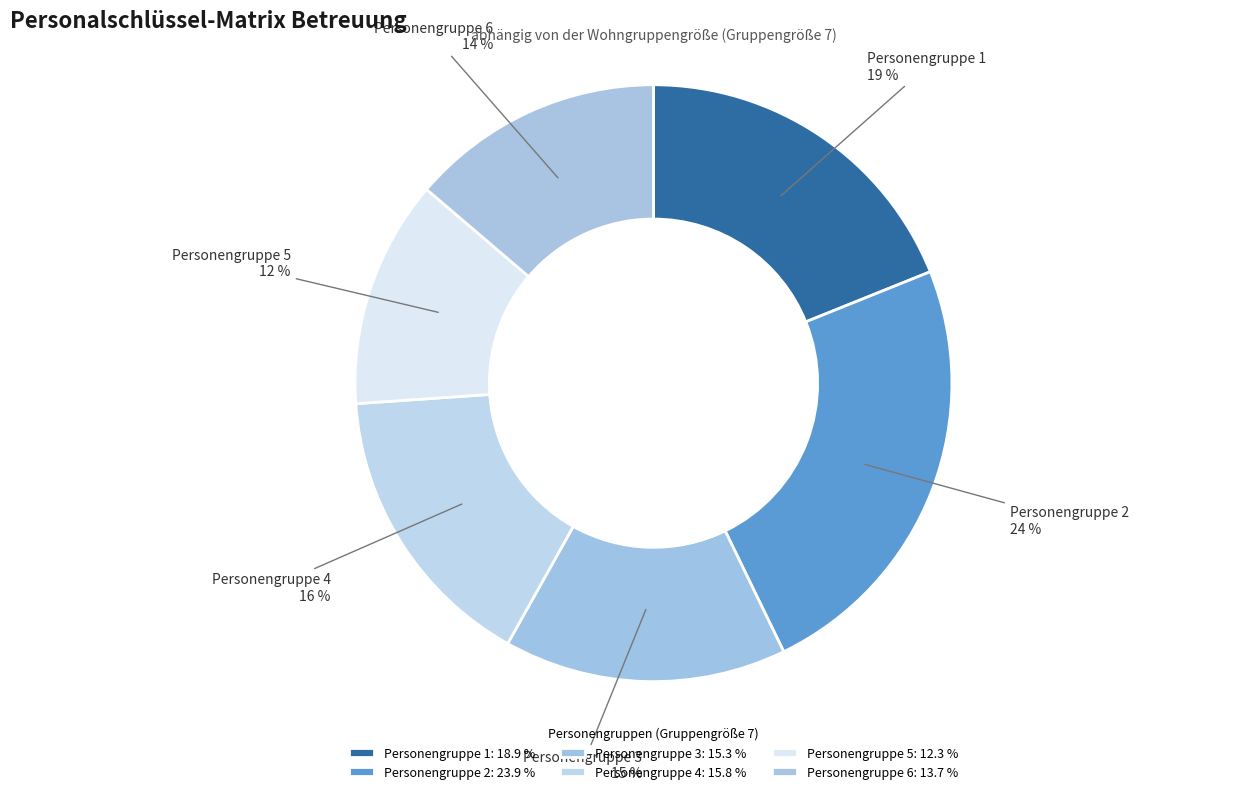

What is the ratio of the value at Personengruppe 5 to the value at Personengruppe 2?

0.5